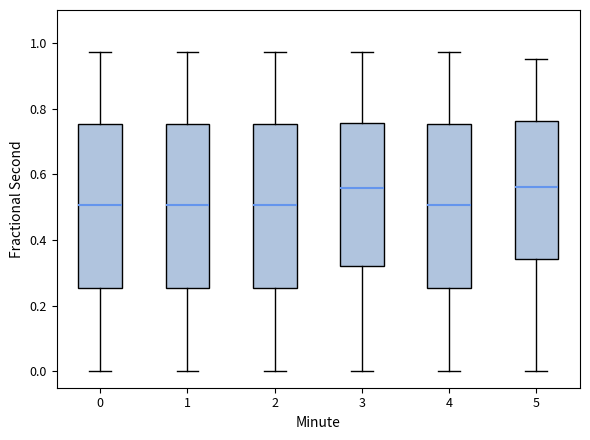

Reading left to right, transcribe this box plot: for each box, give where its median line is, the range the box spans, and where its two whiskers end, as read against the y-axis. The values are not printed on the chart, so give them approximately, as read against the axis.

0: median 0.50, box 0.26 to 0.76, whiskers 0.00 to 0.98
1: median 0.50, box 0.26 to 0.76, whiskers 0.00 to 0.98
2: median 0.50, box 0.26 to 0.76, whiskers 0.00 to 0.98
3: median 0.56, box 0.32 to 0.76, whiskers 0.00 to 0.98
4: median 0.50, box 0.26 to 0.76, whiskers 0.00 to 0.98
5: median 0.56, box 0.34 to 0.76, whiskers 0.00 to 0.96